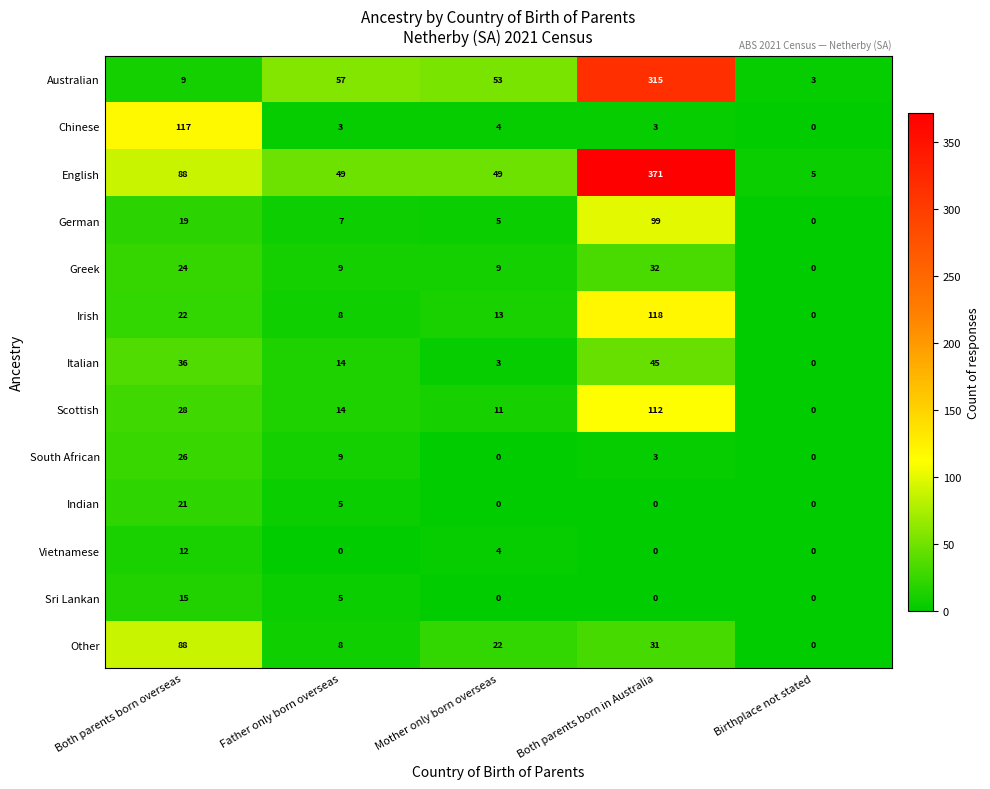

Which series changed the most between Father only born overseas and Birthplace not stated?

Australian